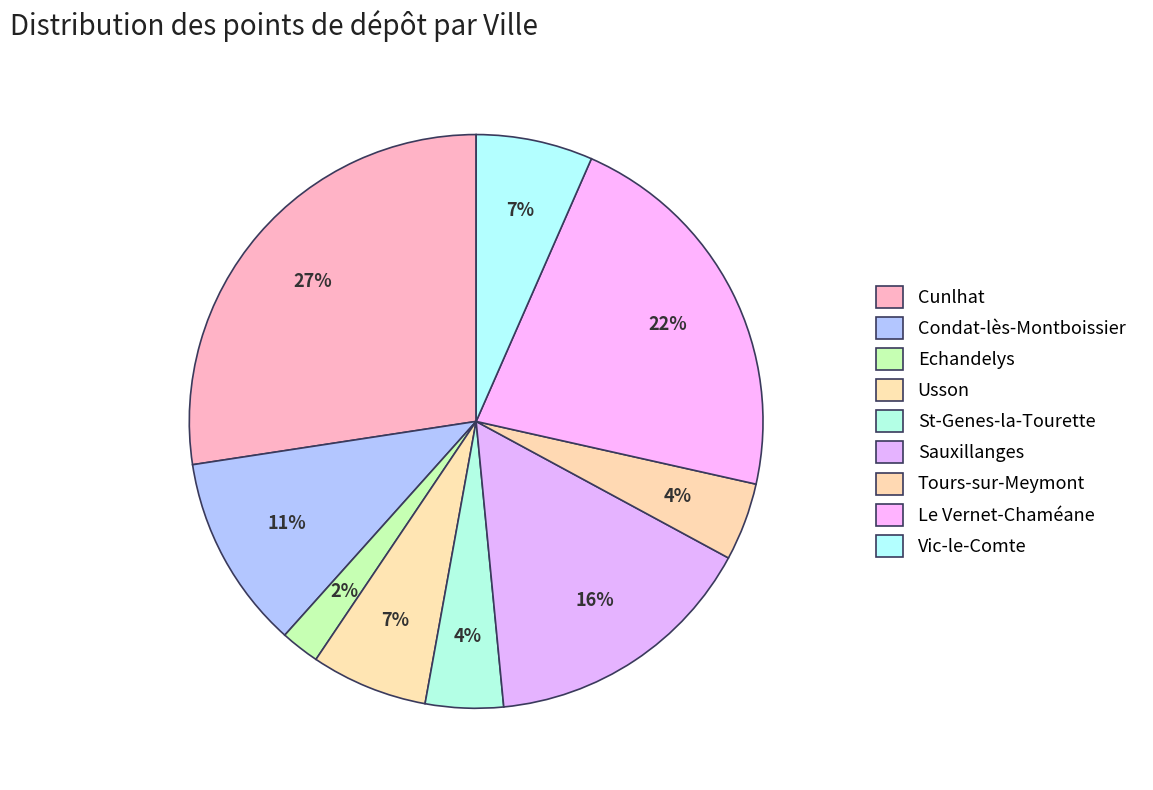

What is the largest slice in the pie chart?

Cunlhat